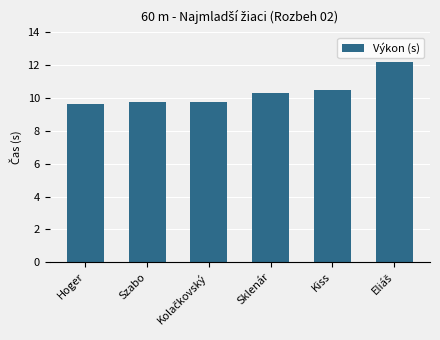

Between Kiss and Szabo, which is larger?

Kiss